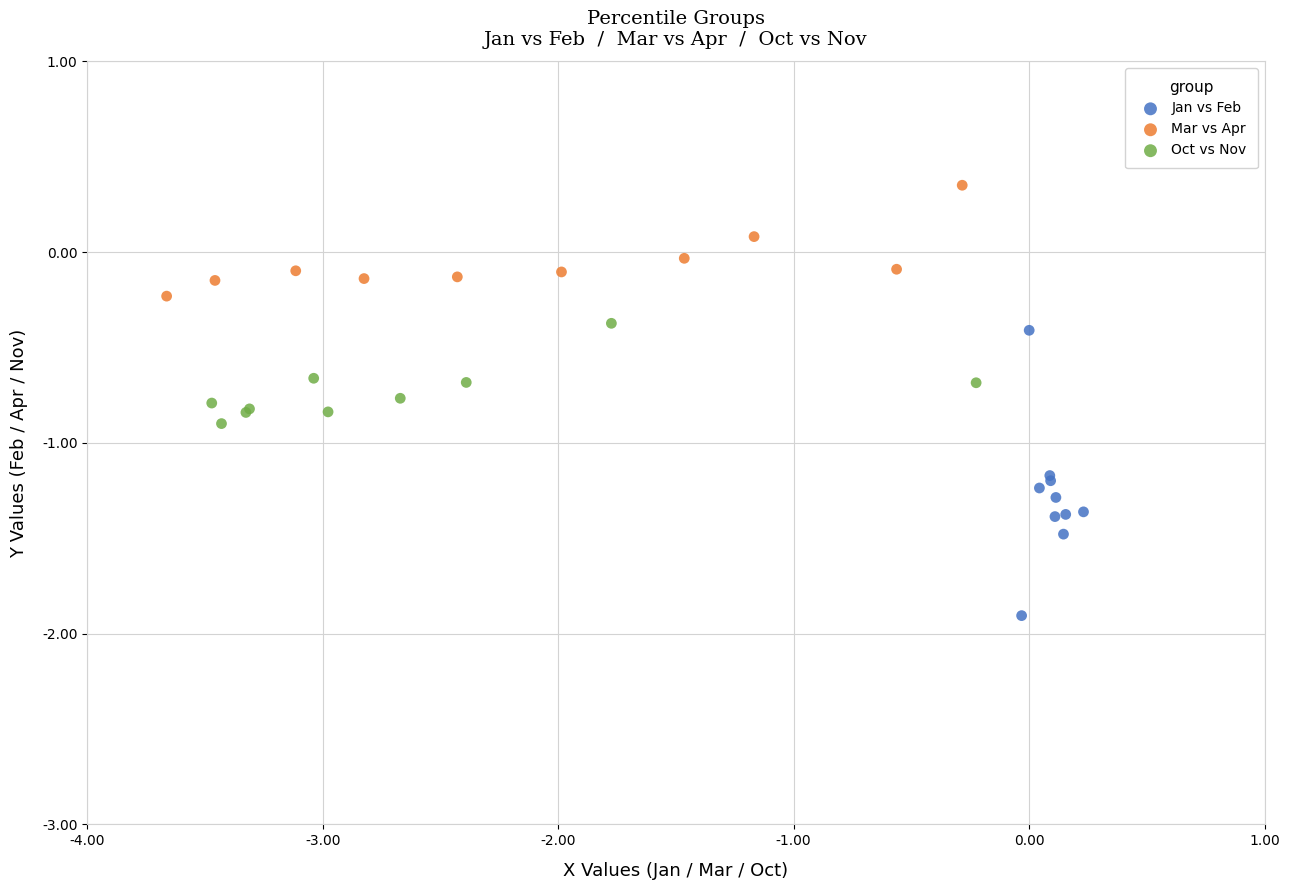

Which series has the largest Y range (max minus min)?

Jan vs Feb